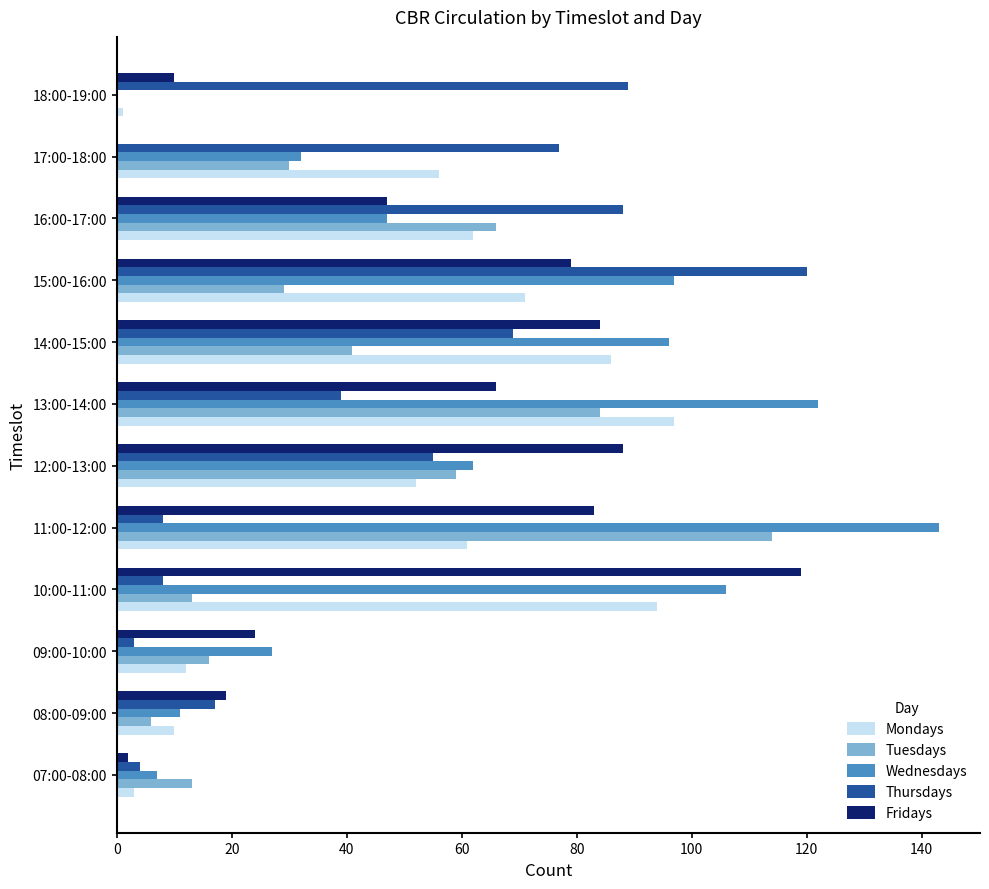

What is the sum of all Wednesdays values?

750